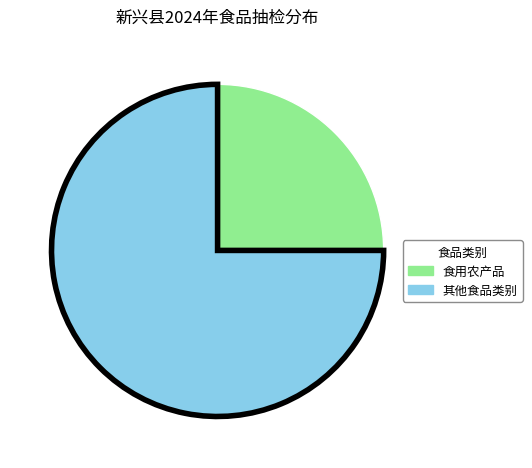

How many slices are in this pie chart?

2